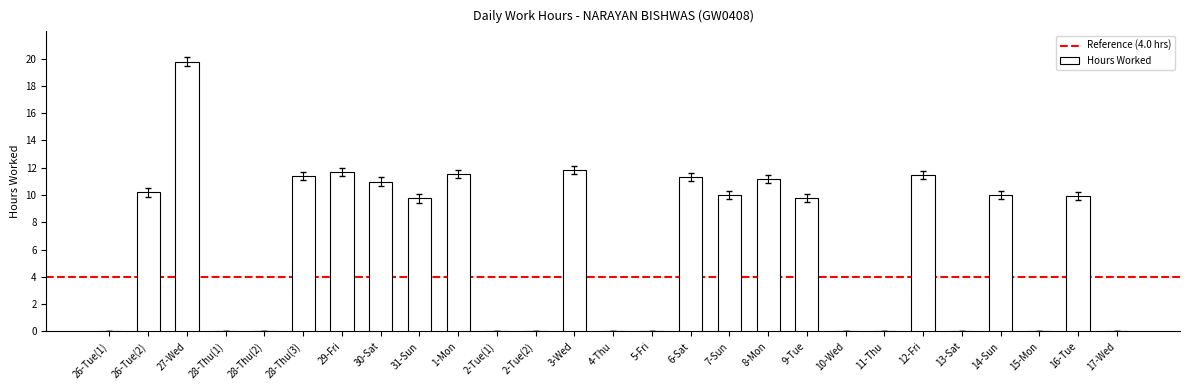

Is it true that the value at 27-Wed is 33.2?

False